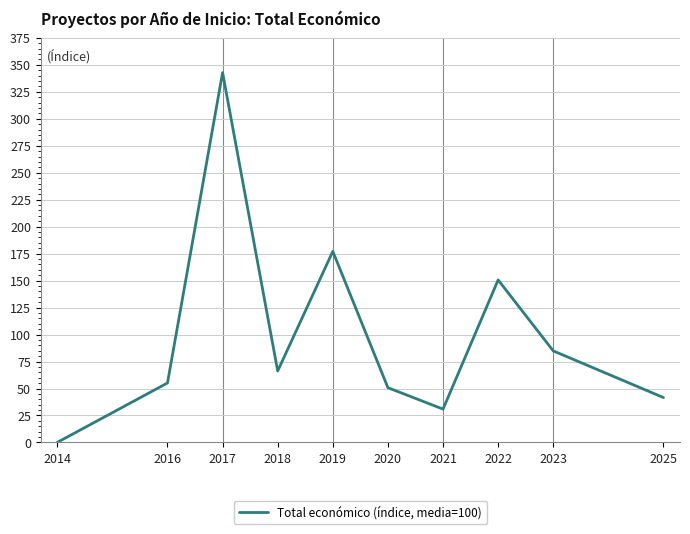

How many values are below 66?

5